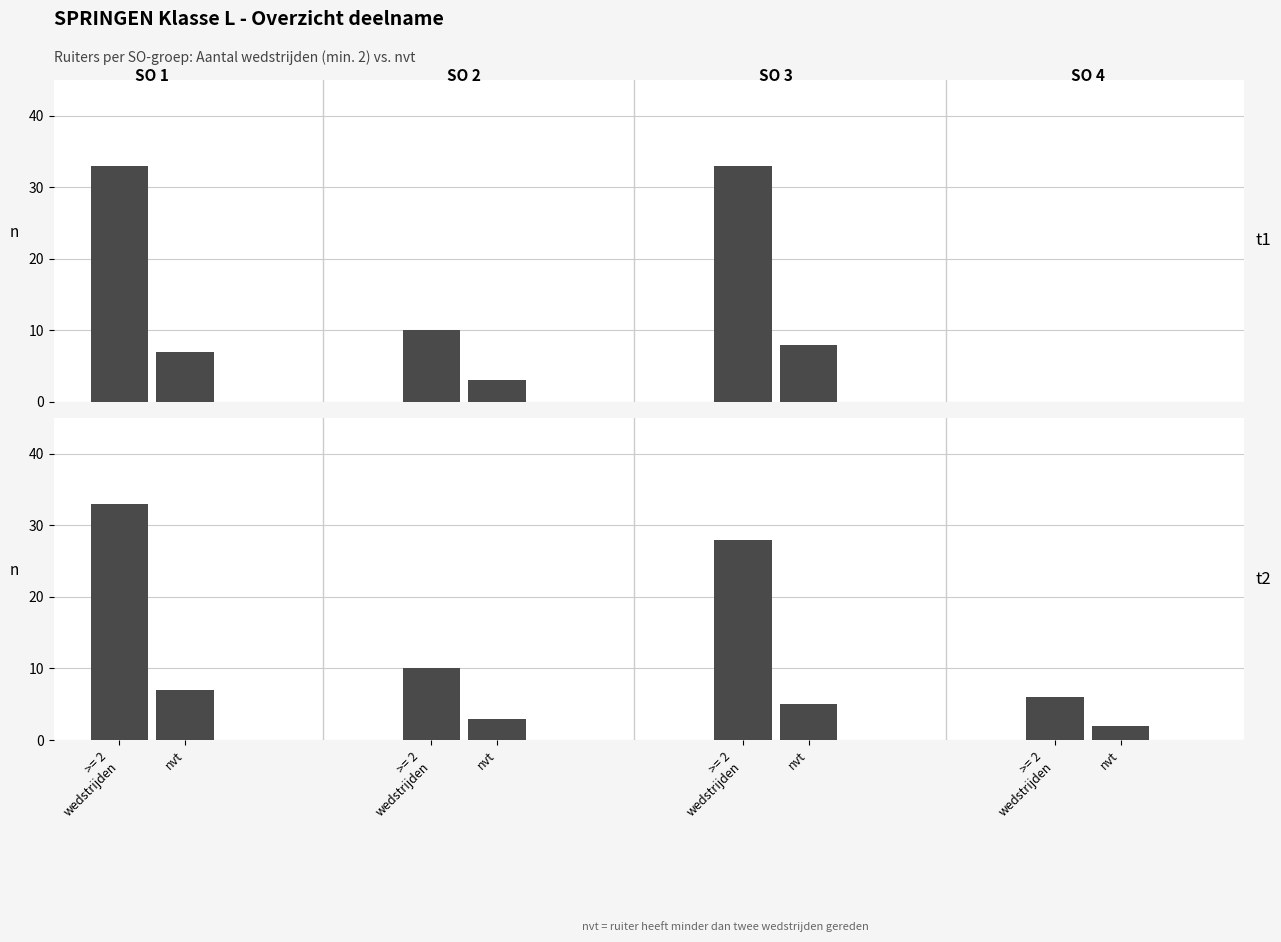

Rank the categories by value from highest to lowest.

>= 2
wedstrijden, >= 2
wedstrijden, nvt, nvt